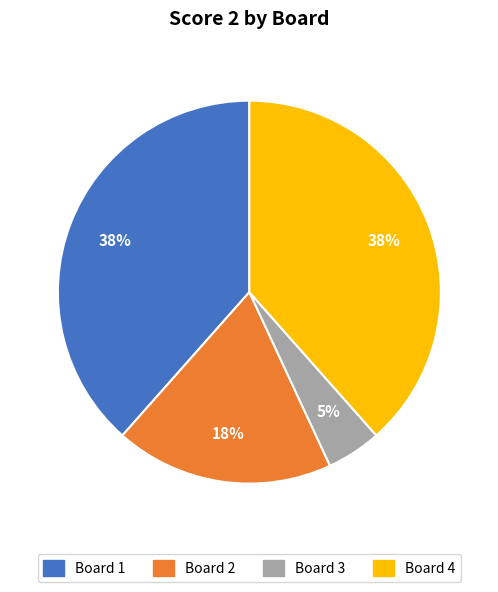

To the nearest percent, what is the difference between the Board 1 and Board 2 slice percentages?

20%